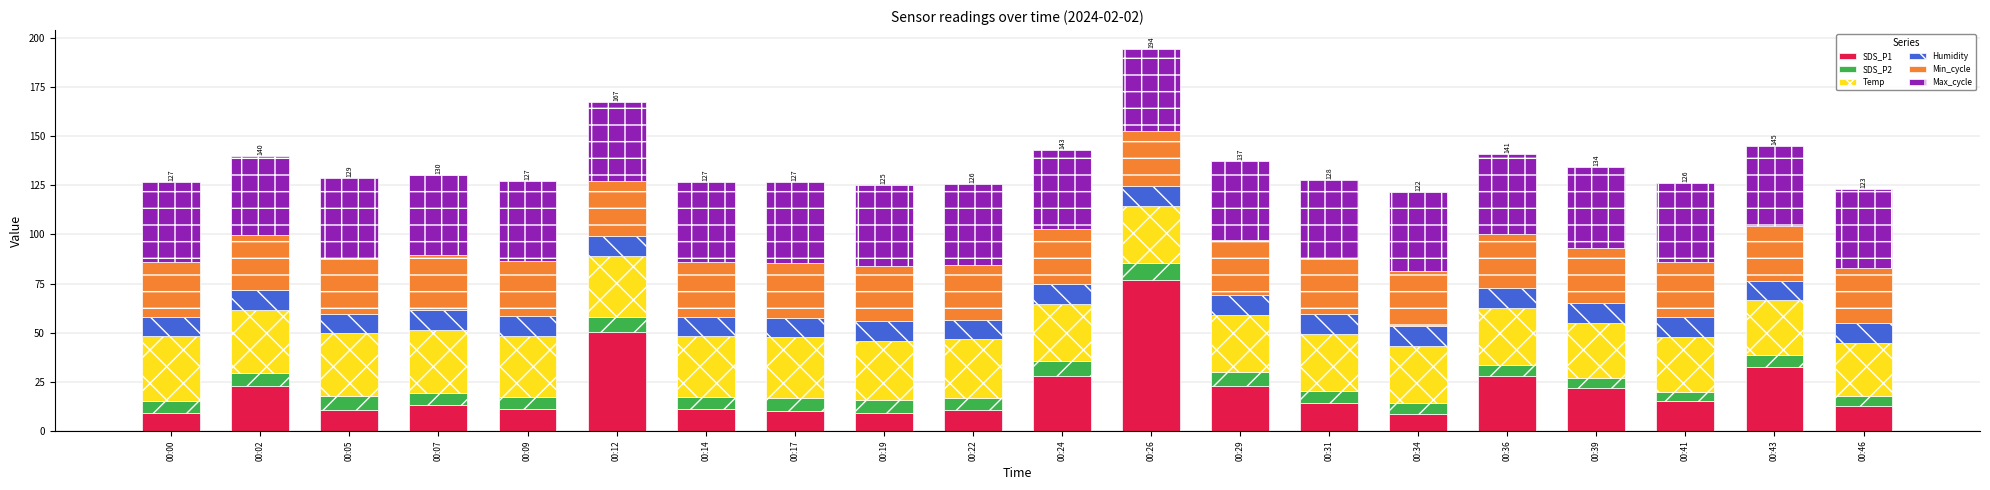

How many bars are there in total?

20